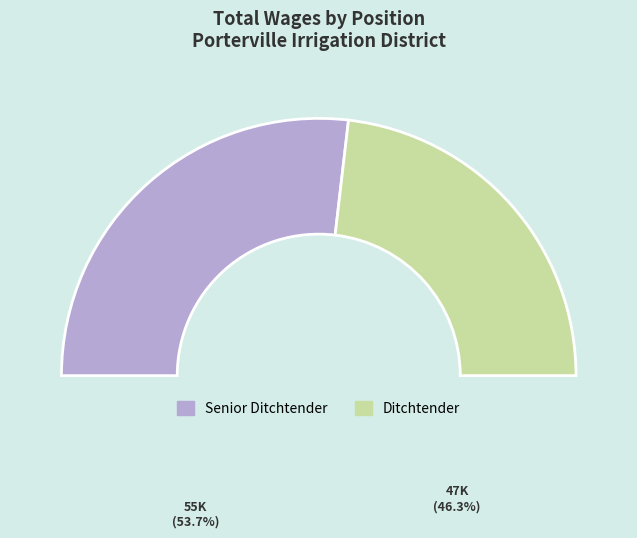

Approximately how many times larger is the value at Senior Ditchtender compared to Ditchtender?

1.2